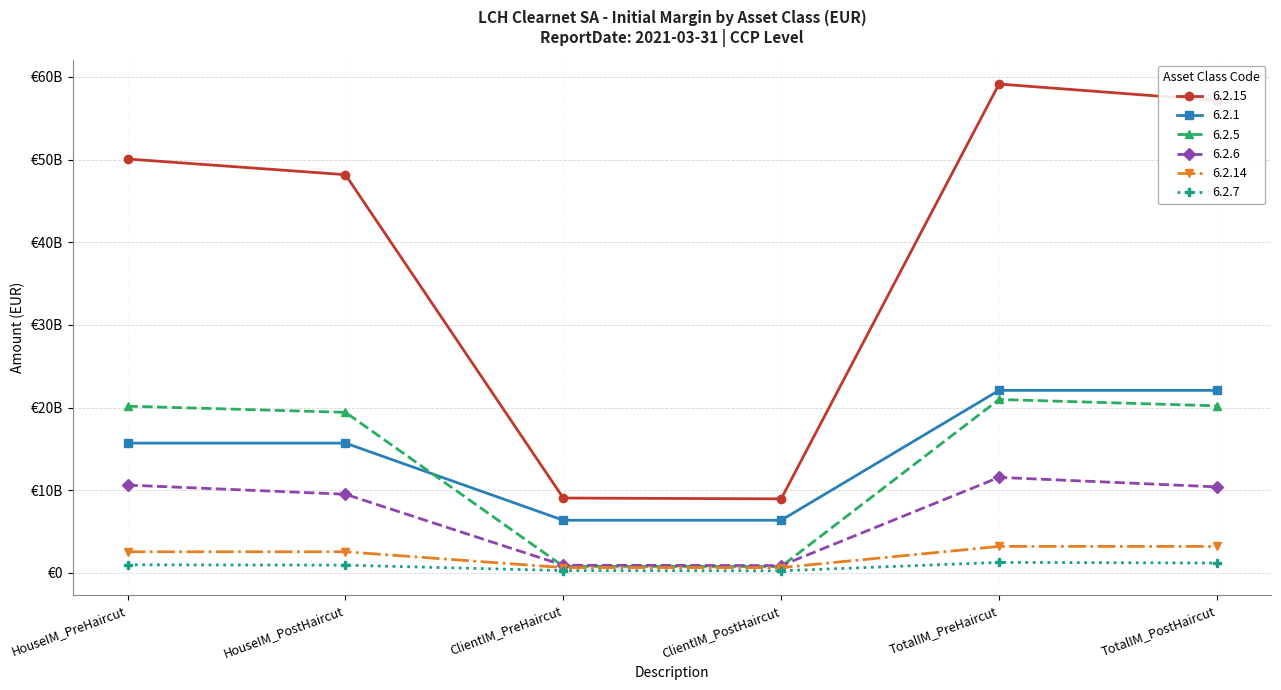

Is this an area chart (filled region under the line)?

No